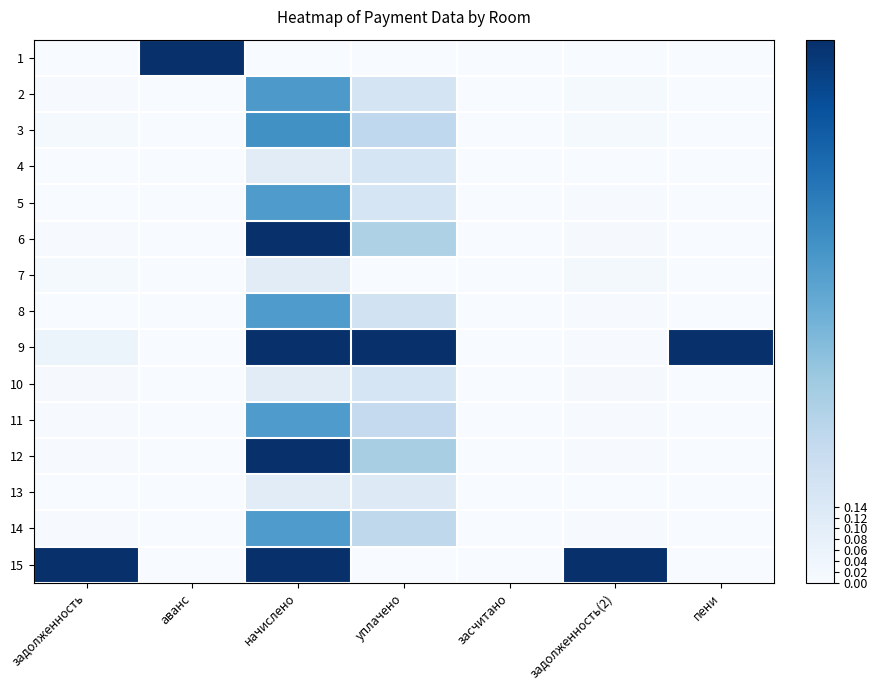

Which category has the lowest value across all series?

задолженность